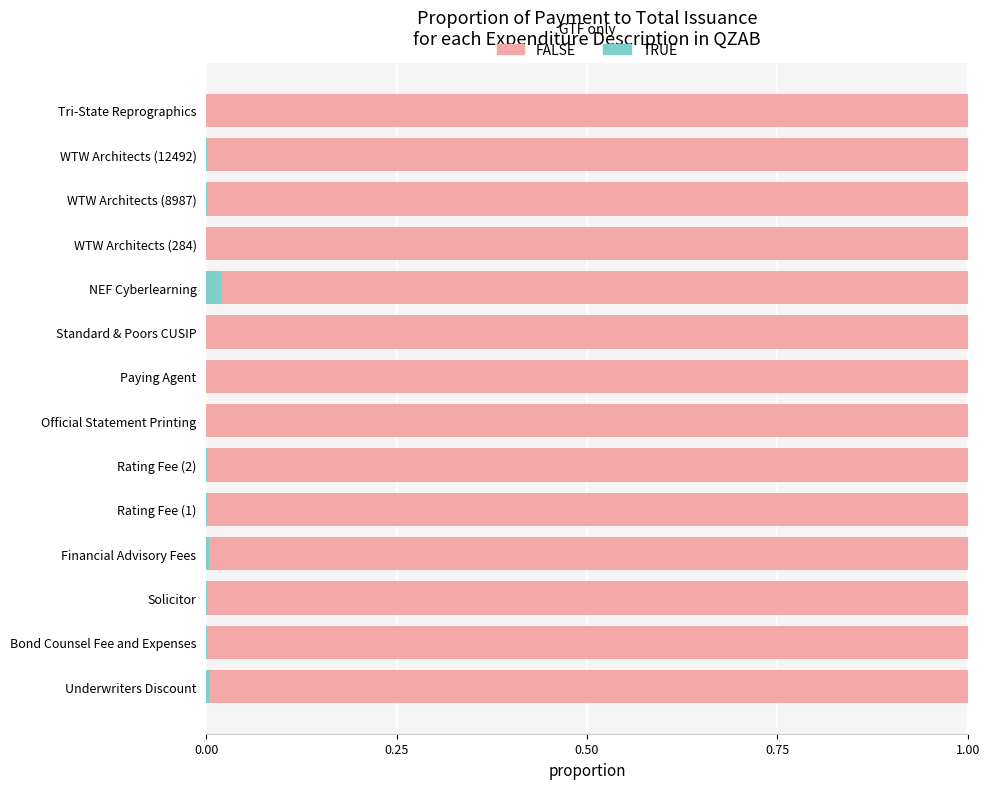

What are all the series names shown in the legend?

FALSE, TRUE